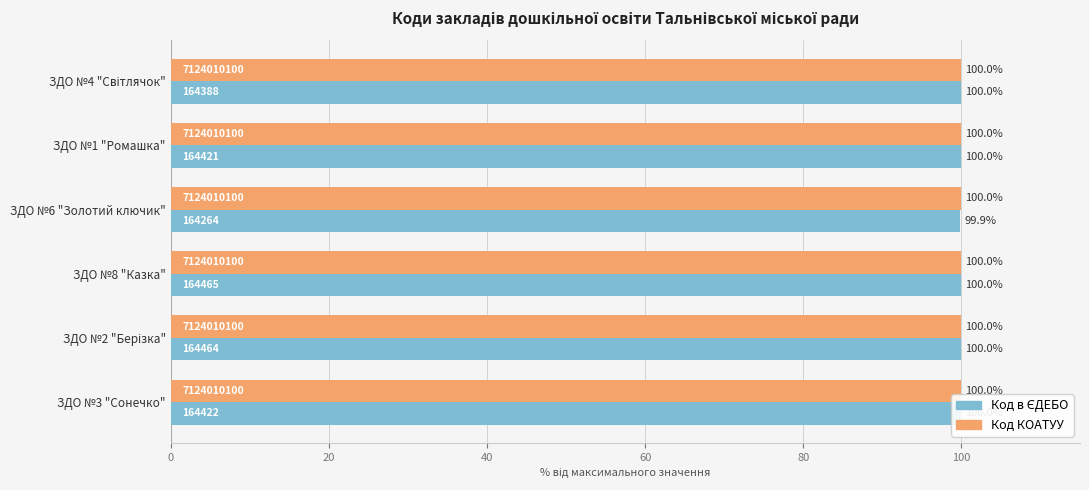

Read the Код КОАТУУ value at ЗДО №3 "Сонечко".

100.0